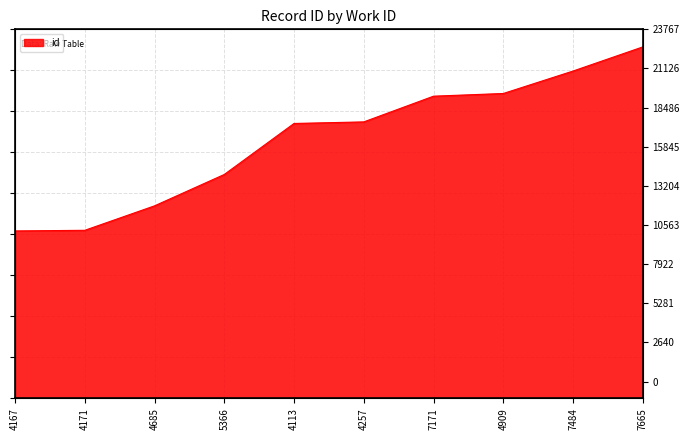

What is the average value?

16674